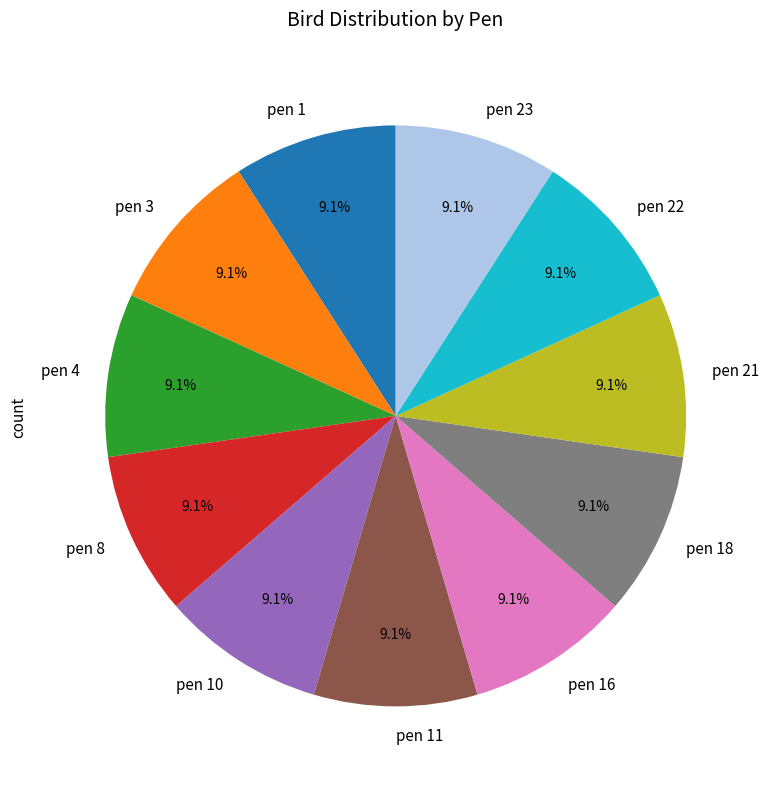

True or false: pen 4 accounts for 23% of the total.

False